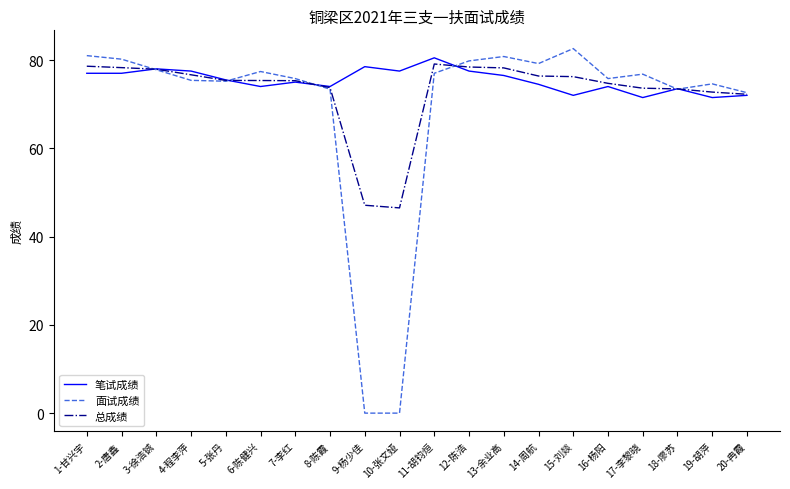

What is the difference between the 笔试成绩 values at 5-张丹 and 19-胡萍?

4.0